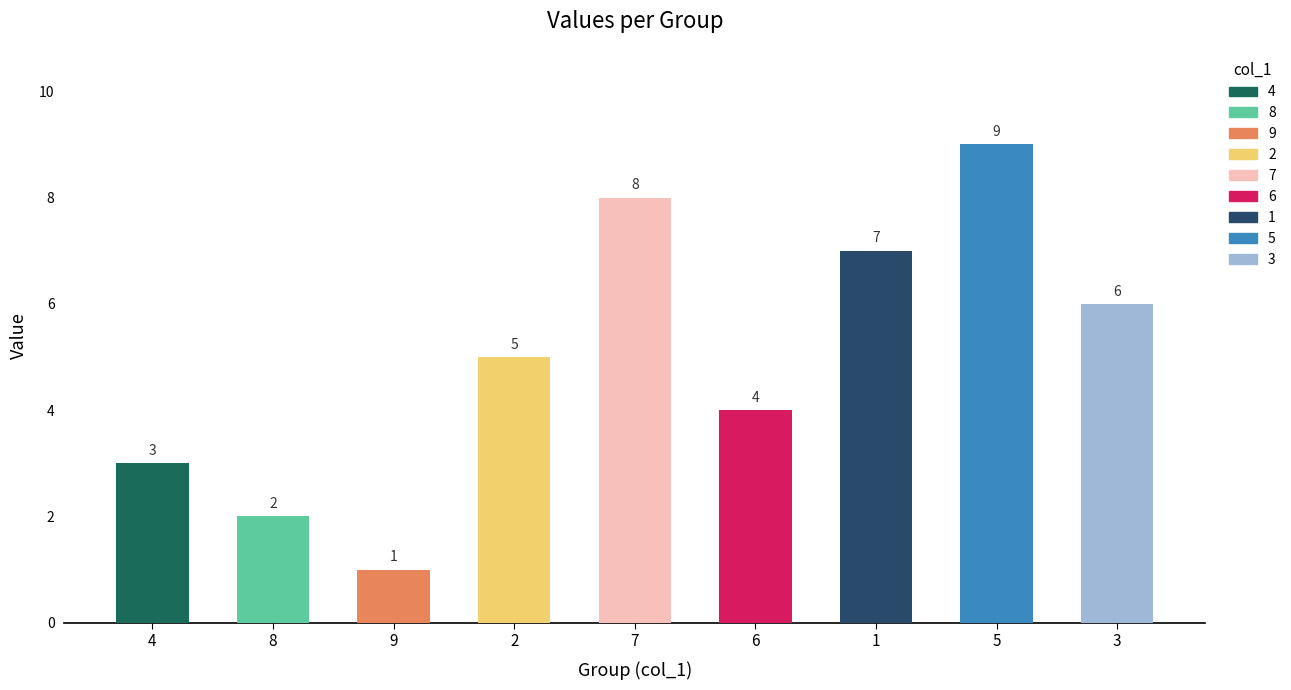

How many col_9 values are between 3 and 7?

5